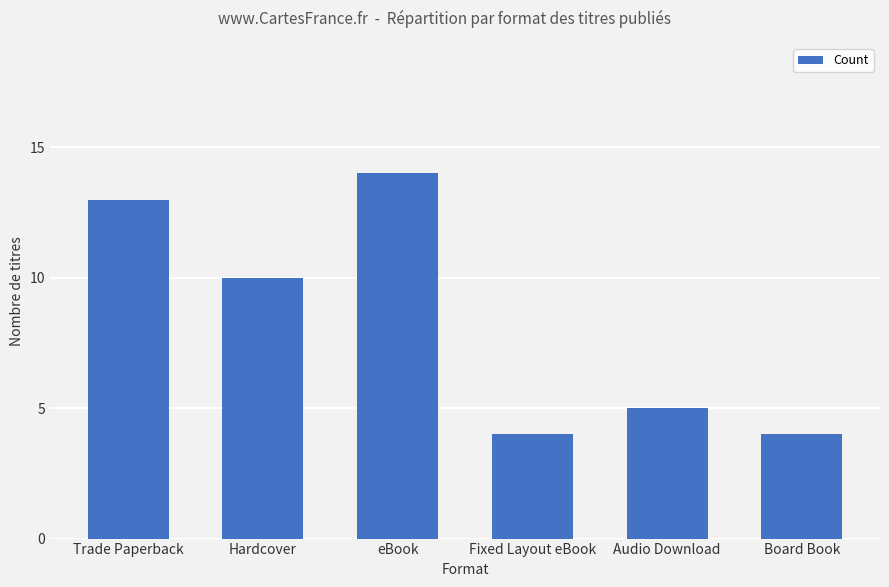

Count the number of data series in this chart.

1